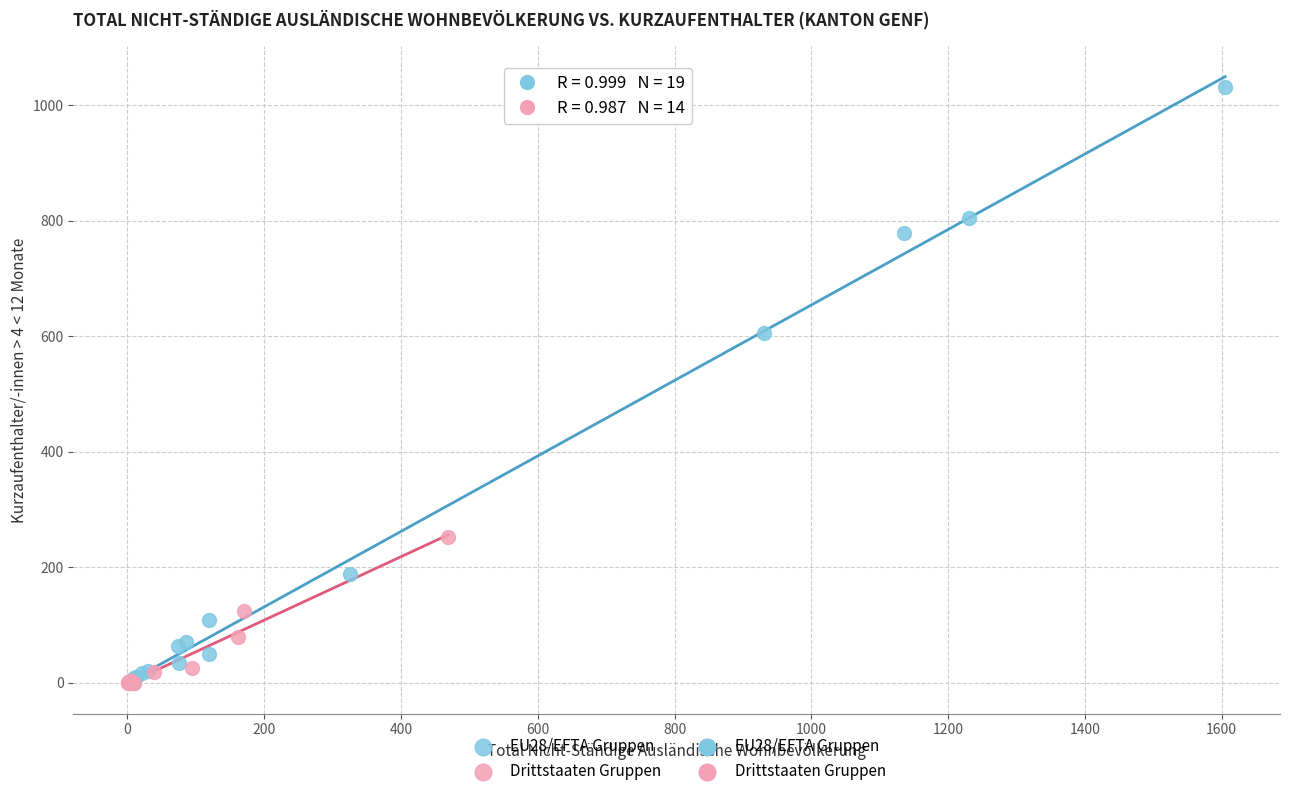

Which series reaches the maximum Y coordinate?

EU28/EFTA Gruppen